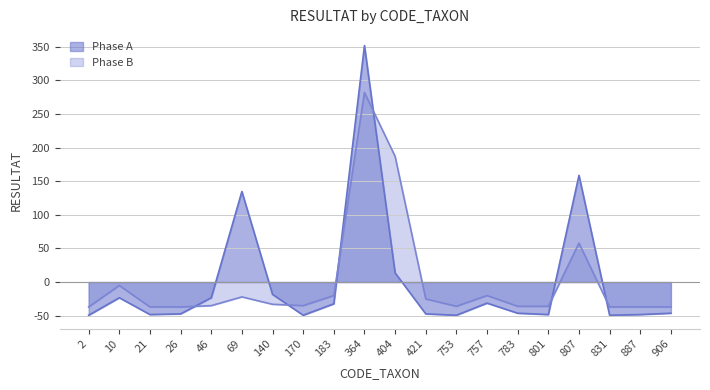

At how many categories does at least one series exceed 153?

3